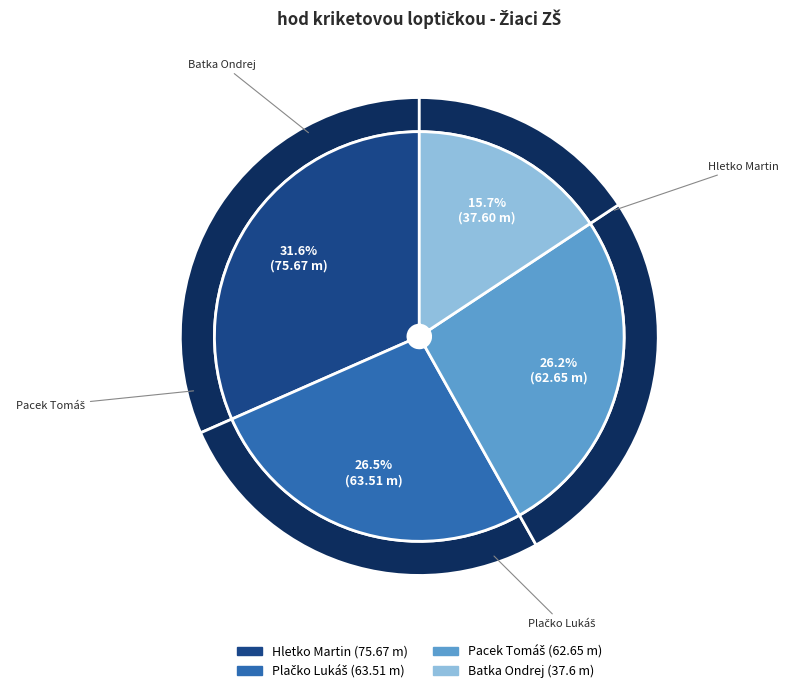

Combined, what portion of the pie is Batka Ondrej and Plačko Lukáš?

42.2%